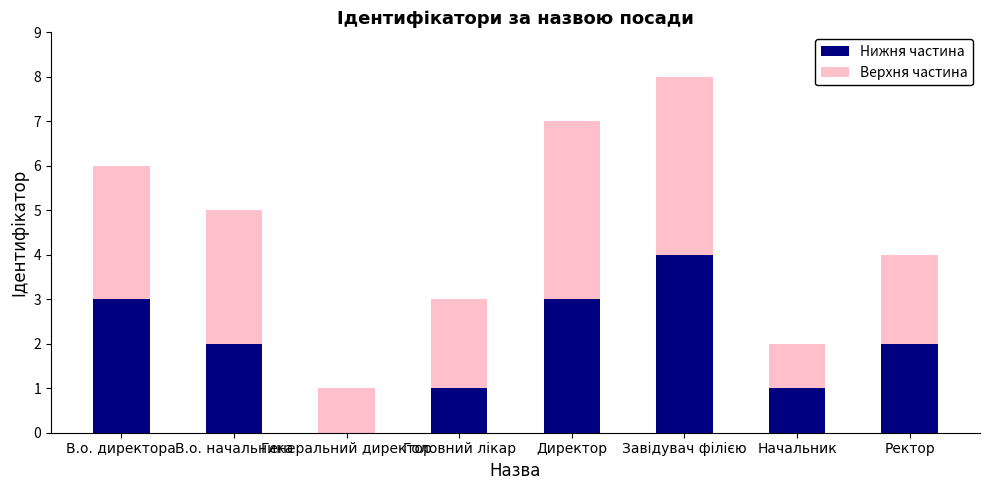

What value does the Нижня частина series have at Завідувач філією?

4